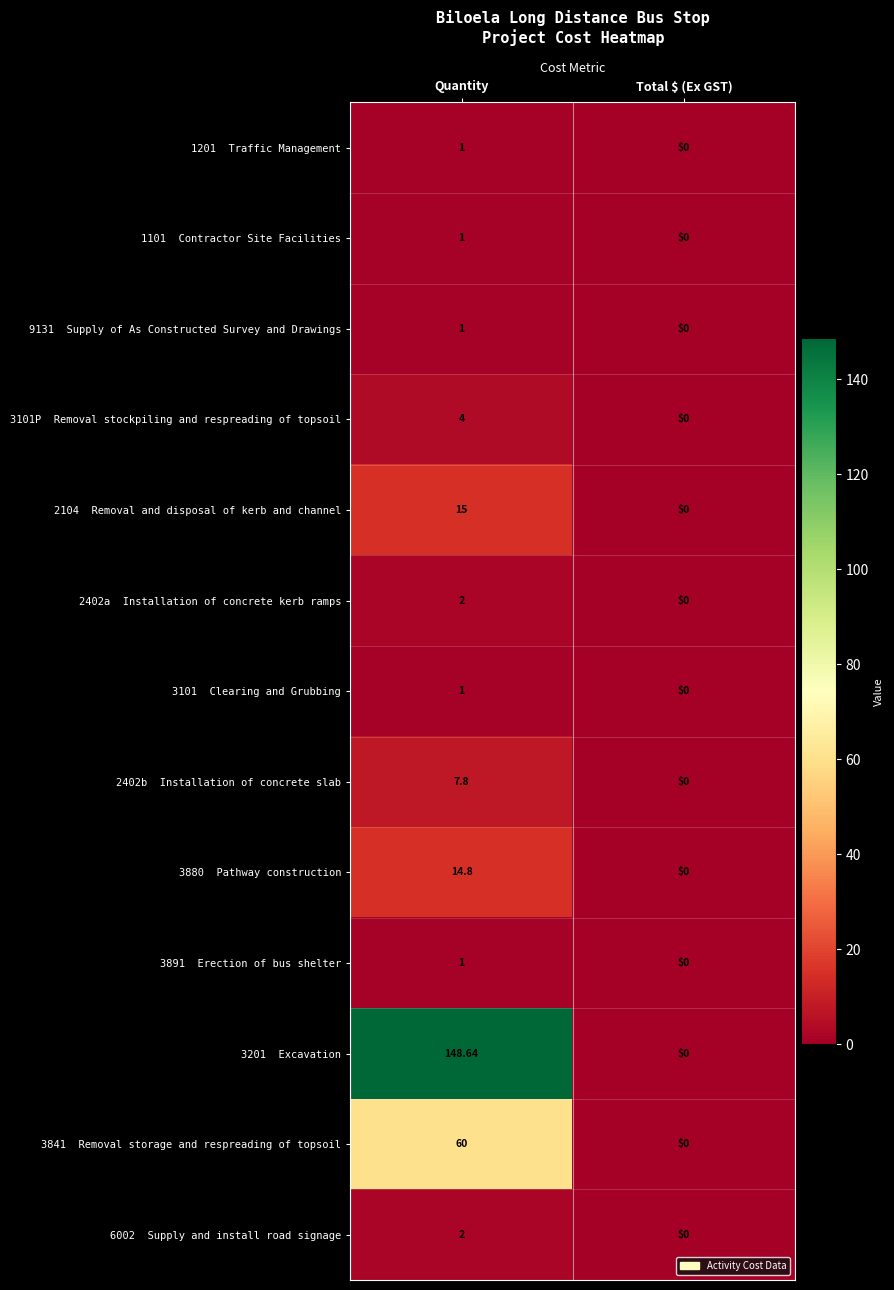

Which label corresponds to the largest value in the chart?

Quantity